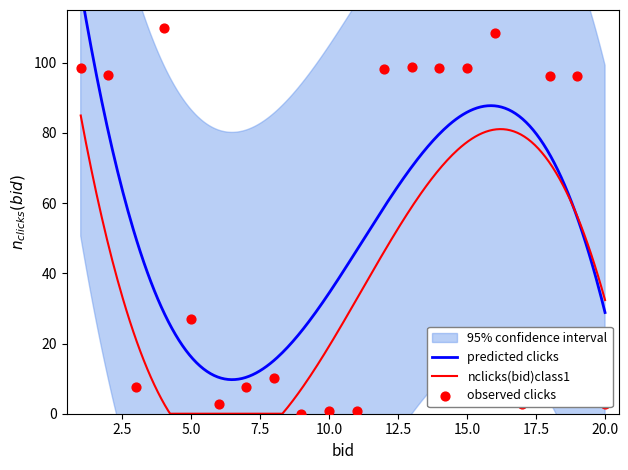

What is the ratio of the value at 10 to the value at 17?

0.2